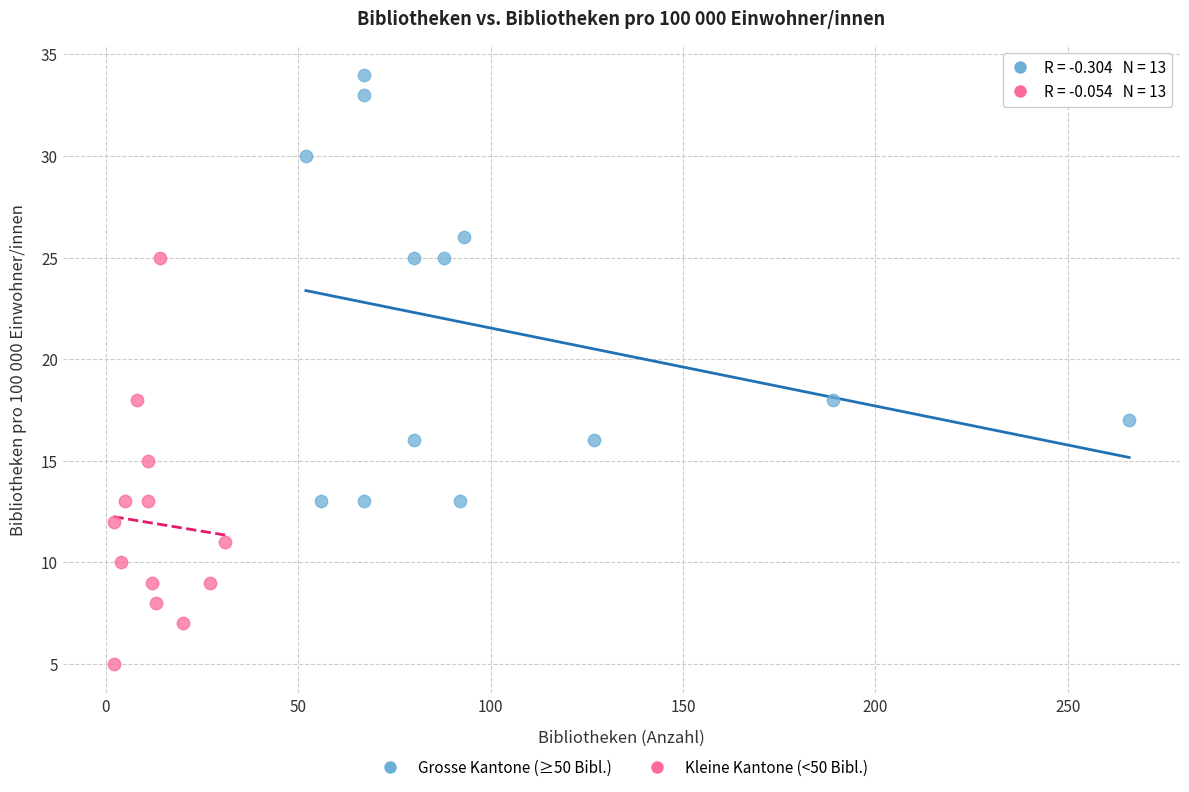

What are all the series names shown in the legend?

Grosse Kantone (≥50 Bibl.), Kleine Kantone (<50 Bibl.)